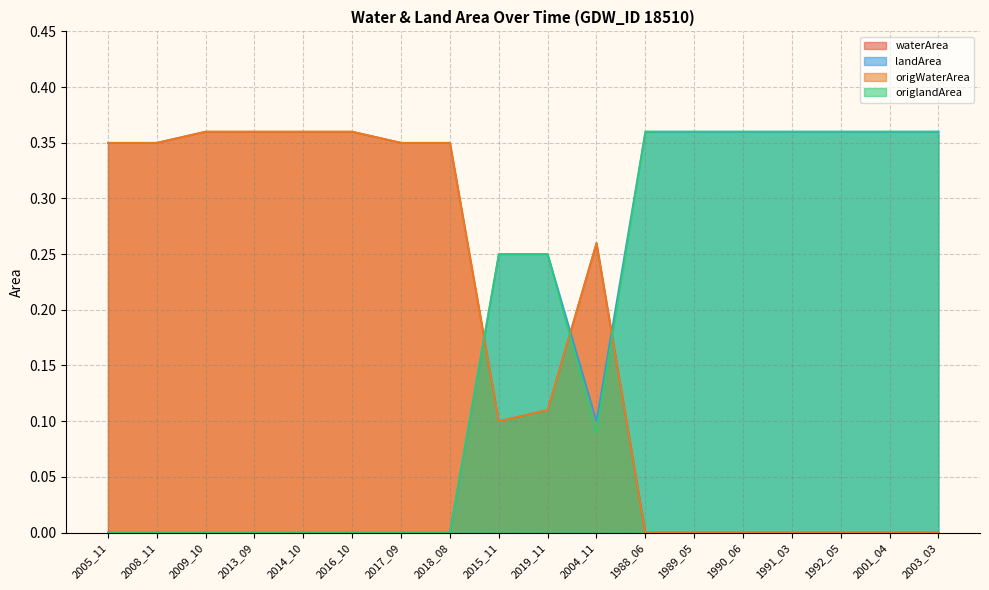

True or false: origWaterArea has a value of 0.0 at 2001_04.

True